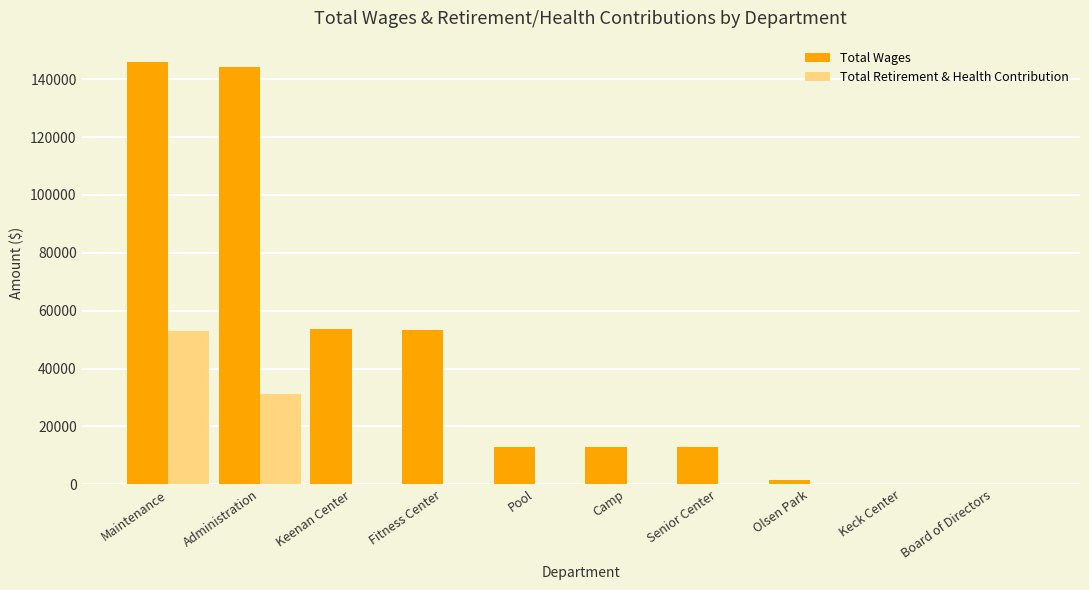

What is the sum of all Total Wages values?

437445